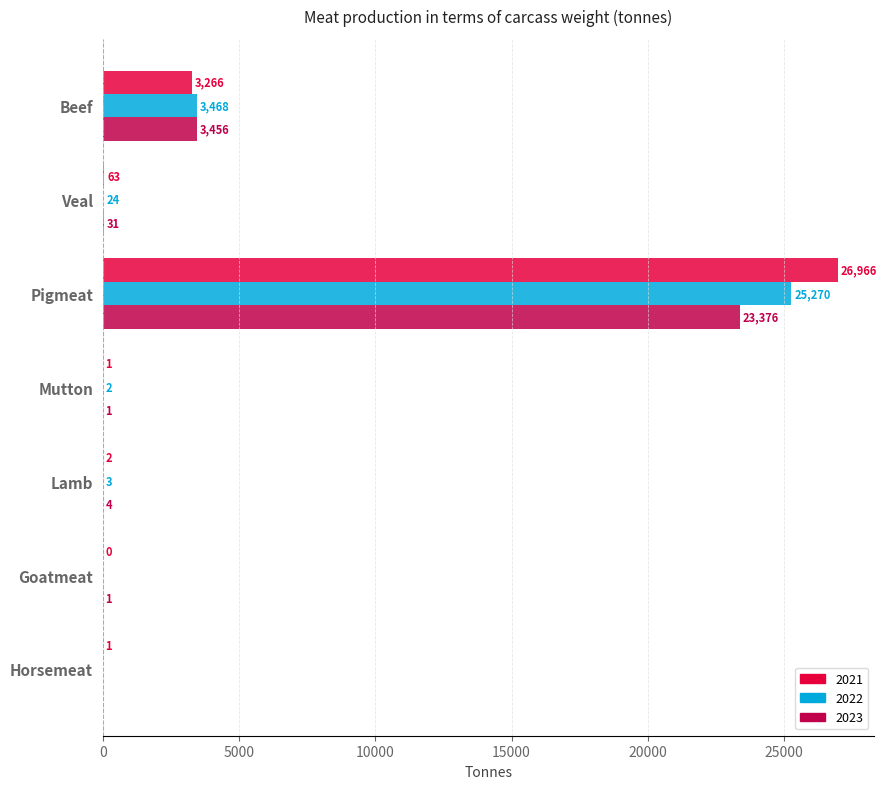

At which category is the sum across all series the highest?

Pigmeat